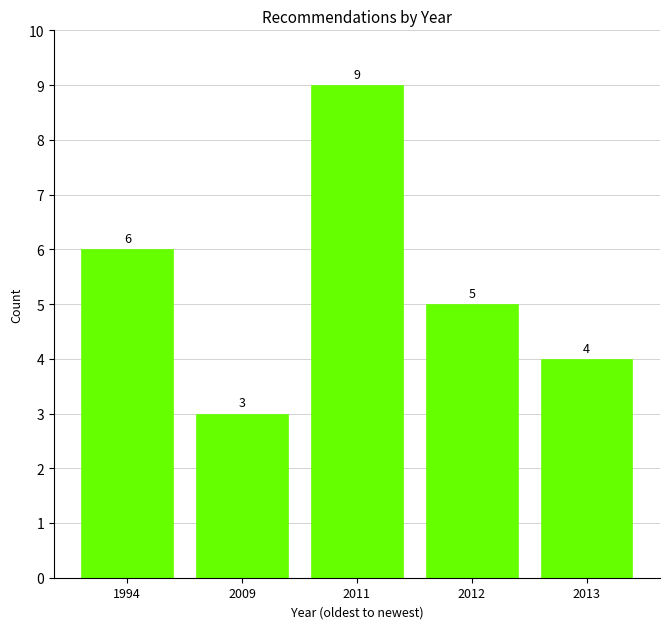

Reading left to right, list all the values displayed in this chart.

1994=6	2009=3	2011=9	2012=5	2013=4